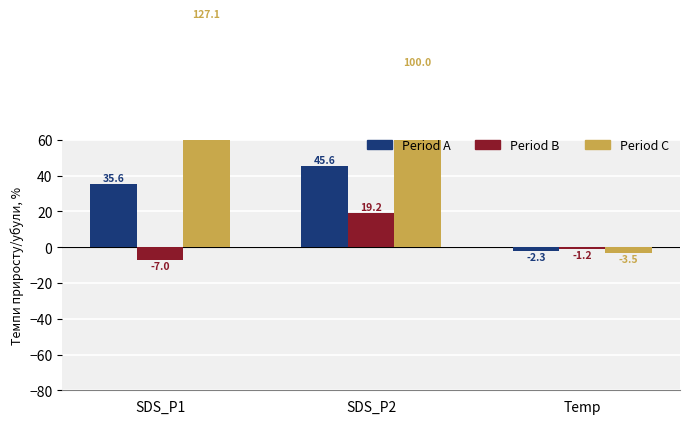

Between SDS_P2 and Temp, which is larger?

SDS_P2